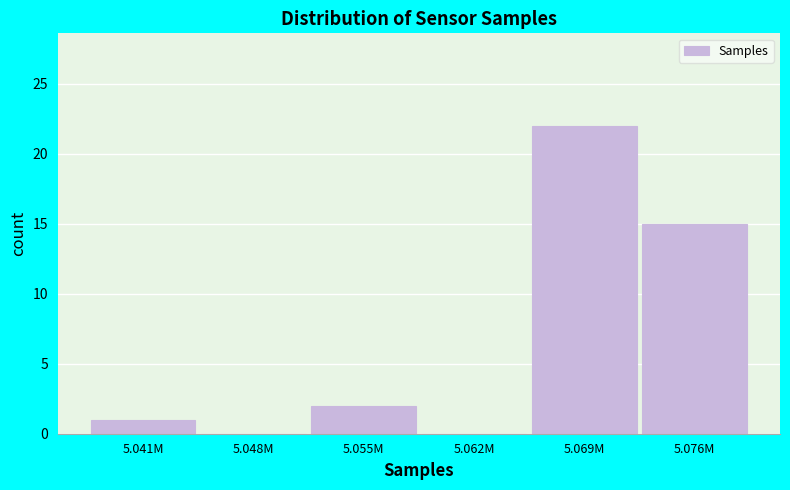

Reading left to right, extract all data points from this chart.

5.041M=1	5.048M=0	5.055M=2	5.062M=0	5.069M=22	5.076M=15